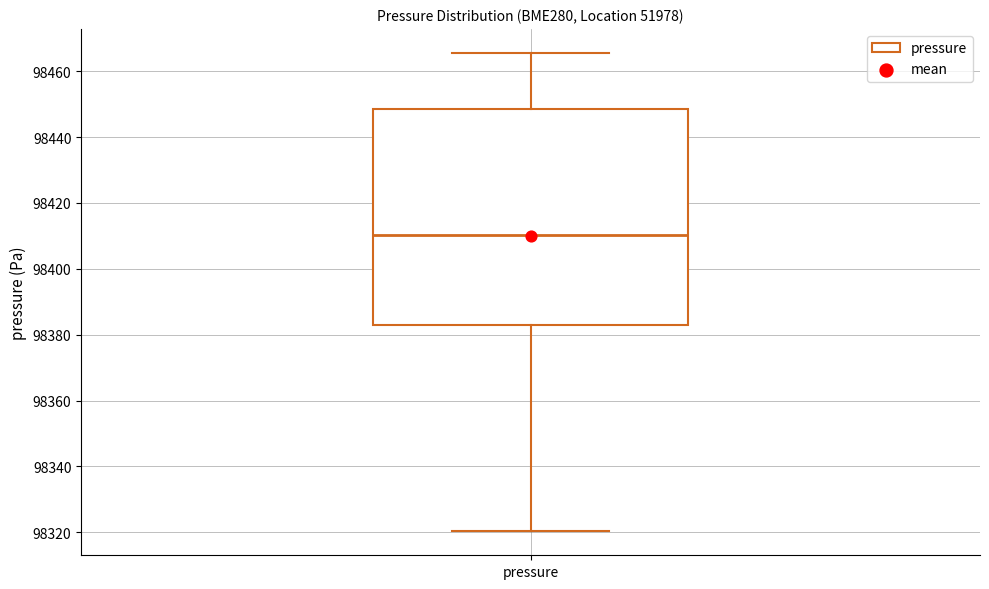

Where does the median line of the box for pressure sit on the y-axis? The values are not printed on the chart, so give them approximately, as read against the axis.

98410